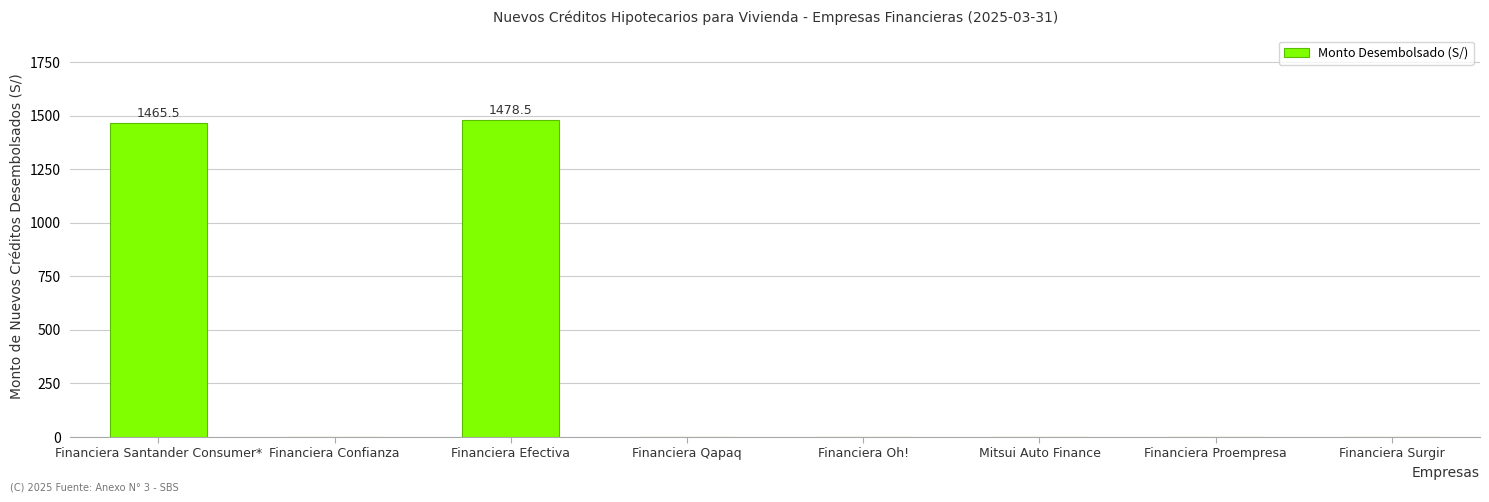

Are the bars grouped side by side (vs. stacked)?

No